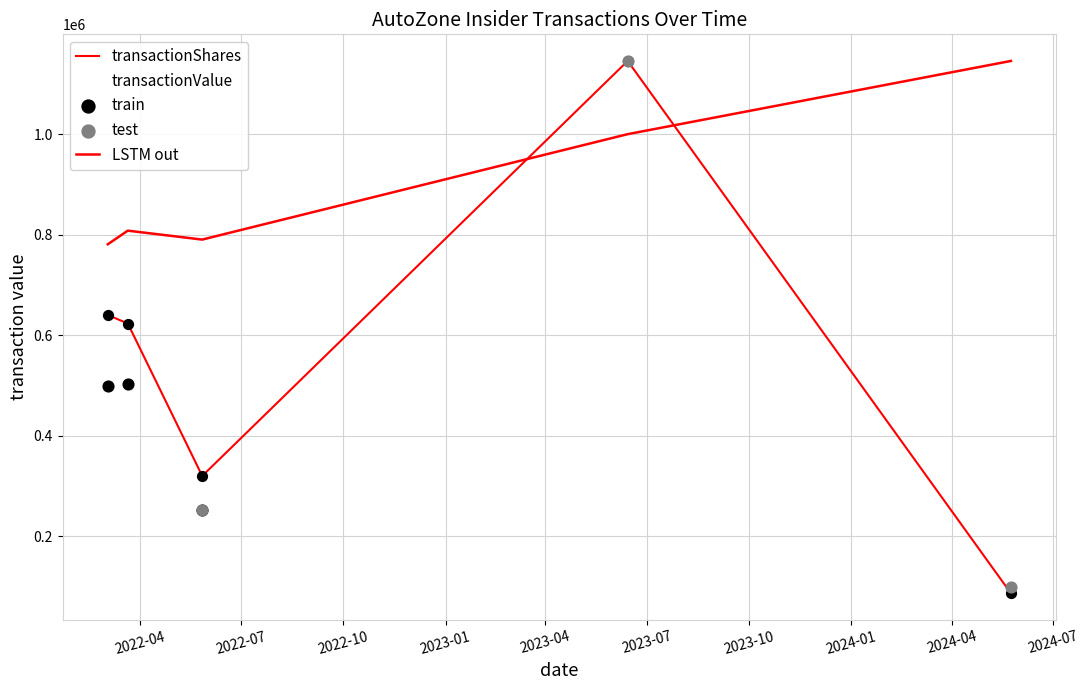

How many lines are shown in the chart?

3